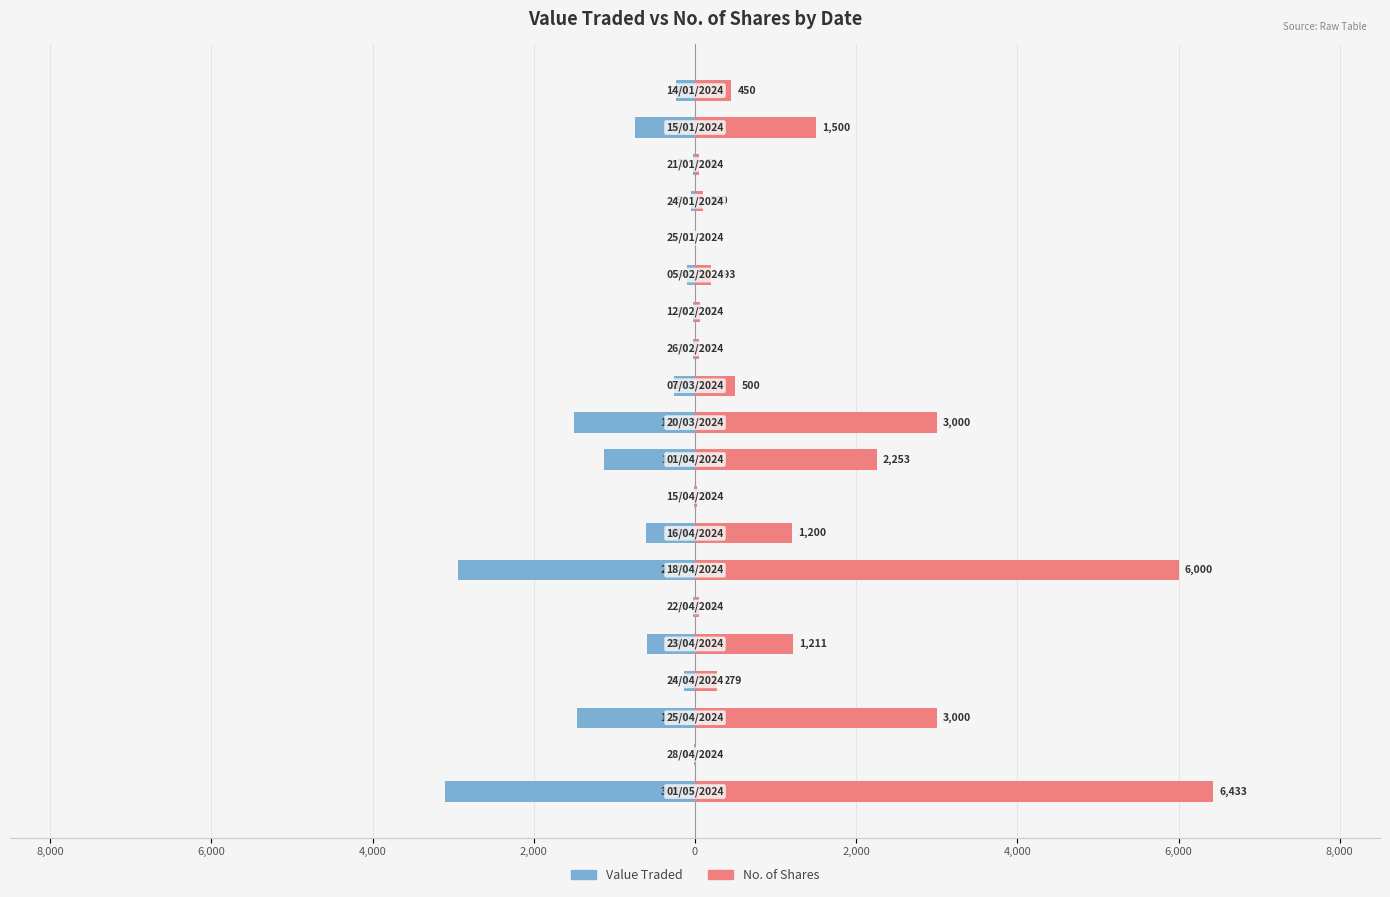

Which series changed the most between 4,000 and 2,000?

No. of Shares